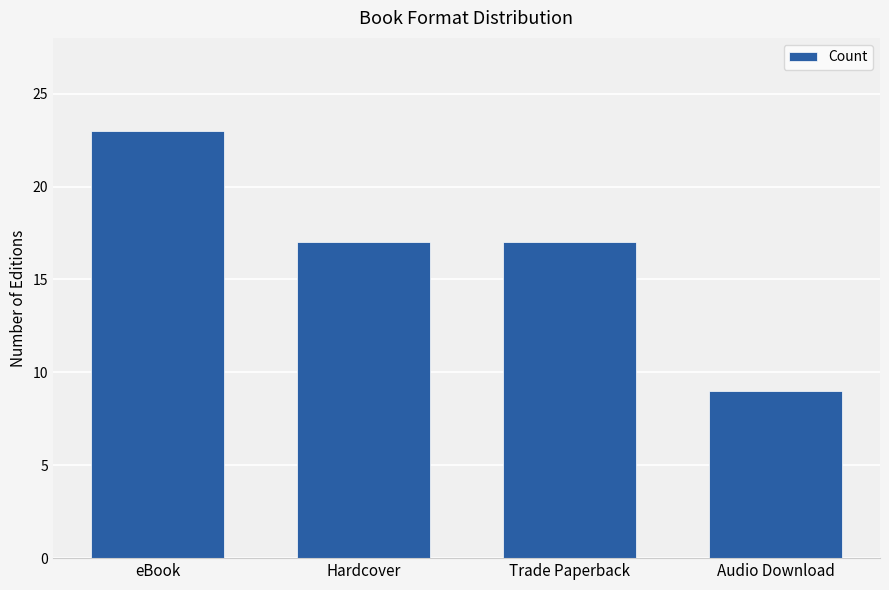

What is the change in value from Trade Paperback to Audio Download?

-8